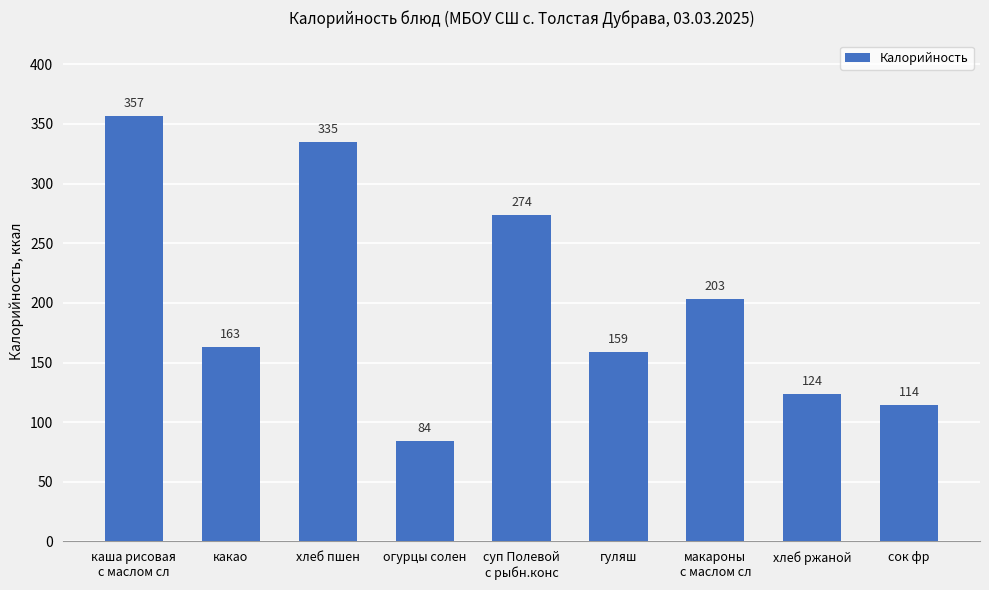

Between какао and каша рисовая
с маслом сл, which is larger?

каша рисовая
с маслом сл